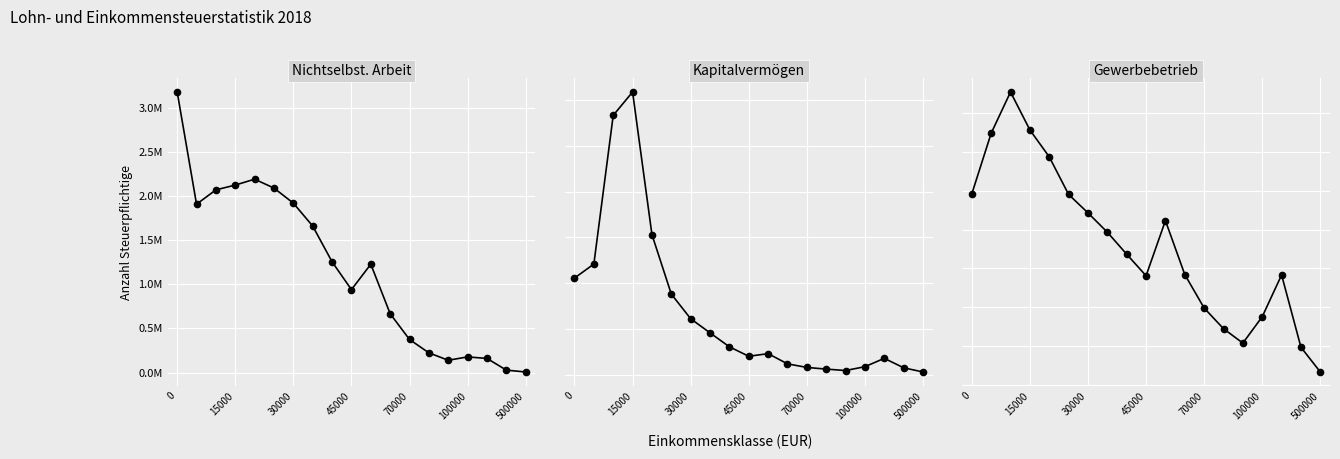

What is the highest value of the Kapitalvermögen (Stpfl.) series?

123597